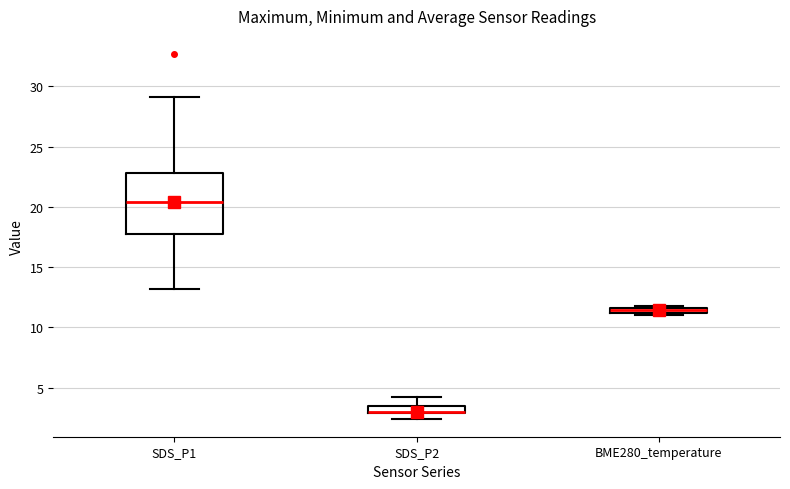

Which box has the highest median line?

SDS_P1